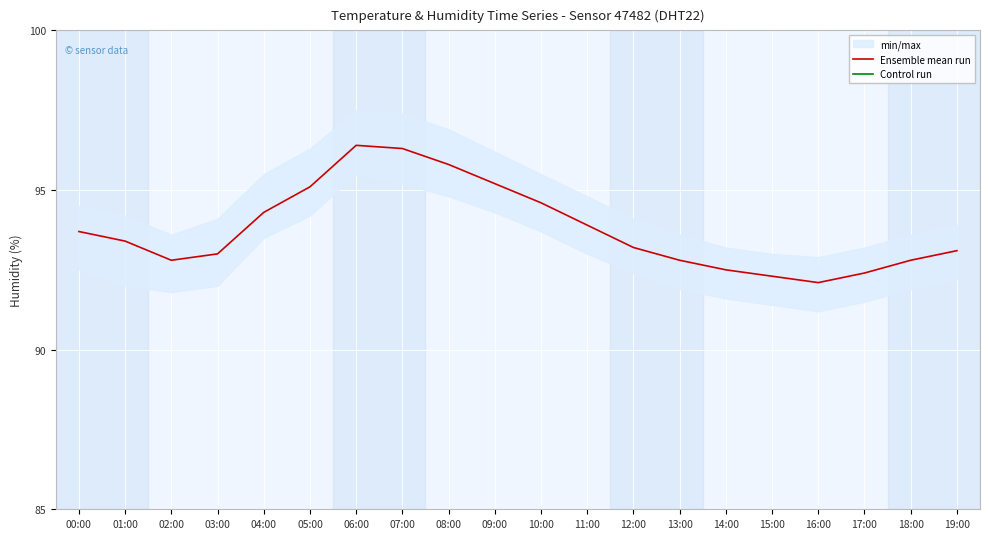

Count the number of data series in this chart.

2